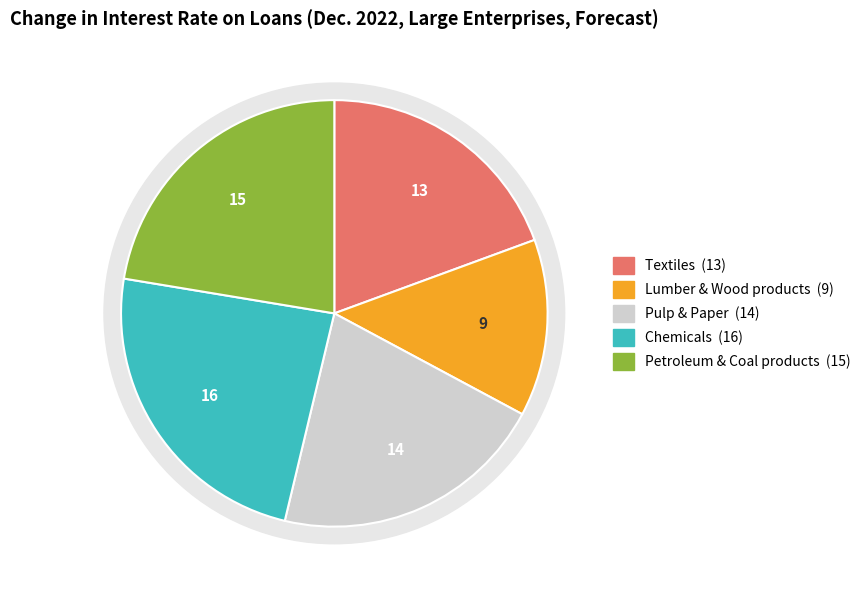

What percentage do Lumber & Wood products and Textiles together represent?

32.8%